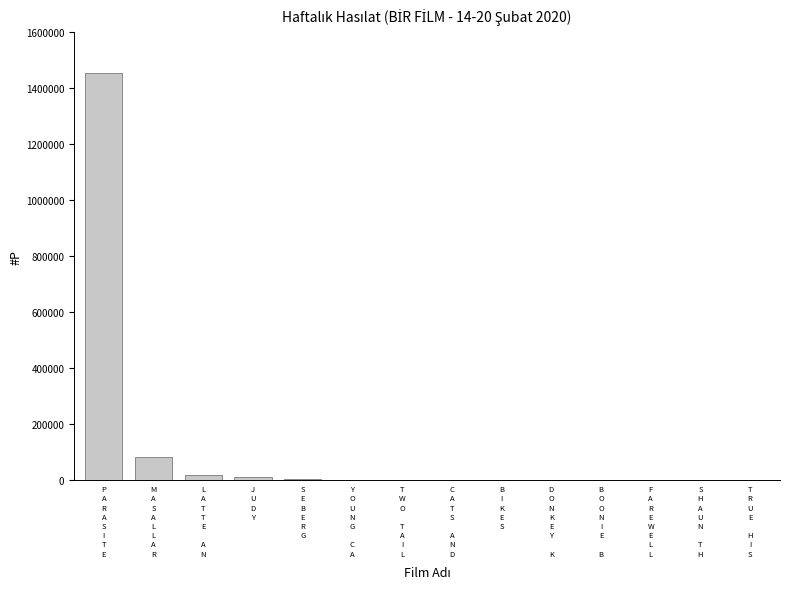

What is the greatest value displayed?

1455046.5